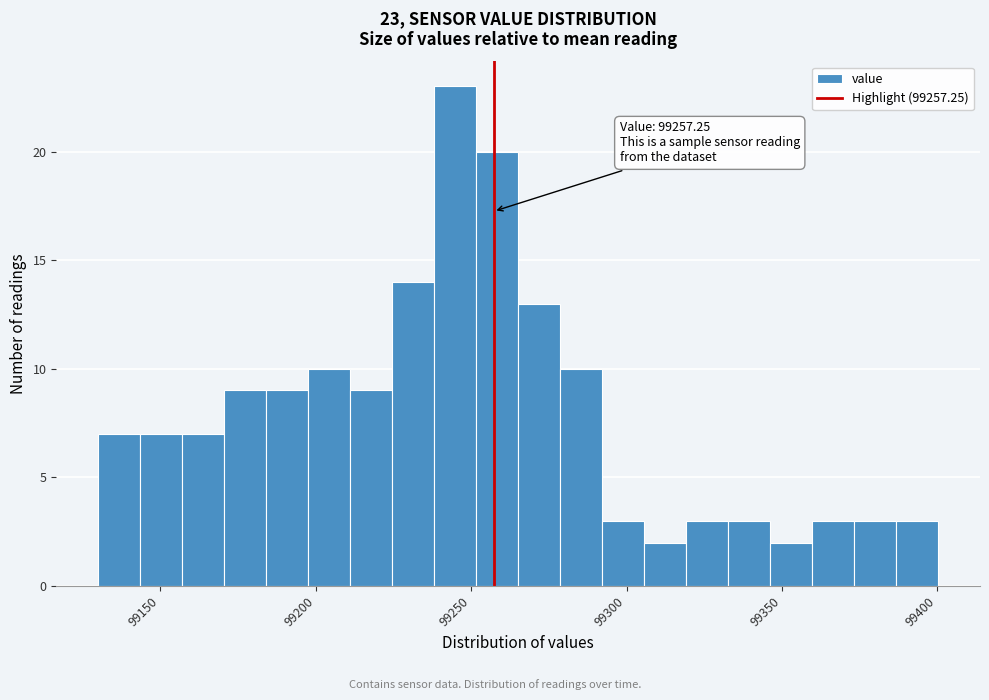

Read against the x-axis, roughly where is the centre of the tallest bar?

99245